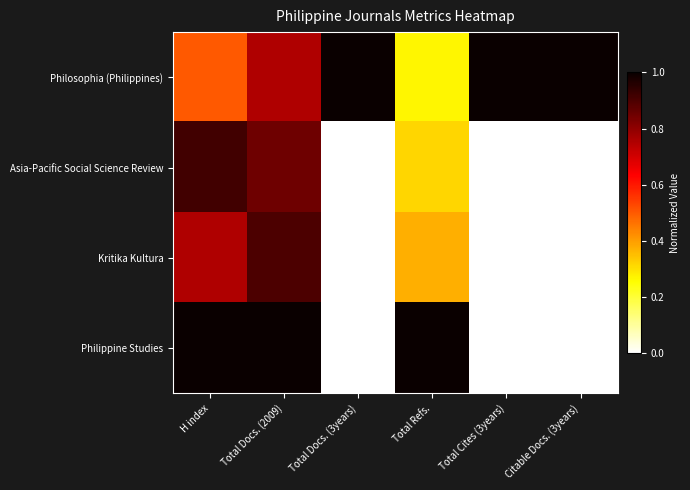

Which label corresponds to the smallest value in the chart?

Total Docs. (3years)